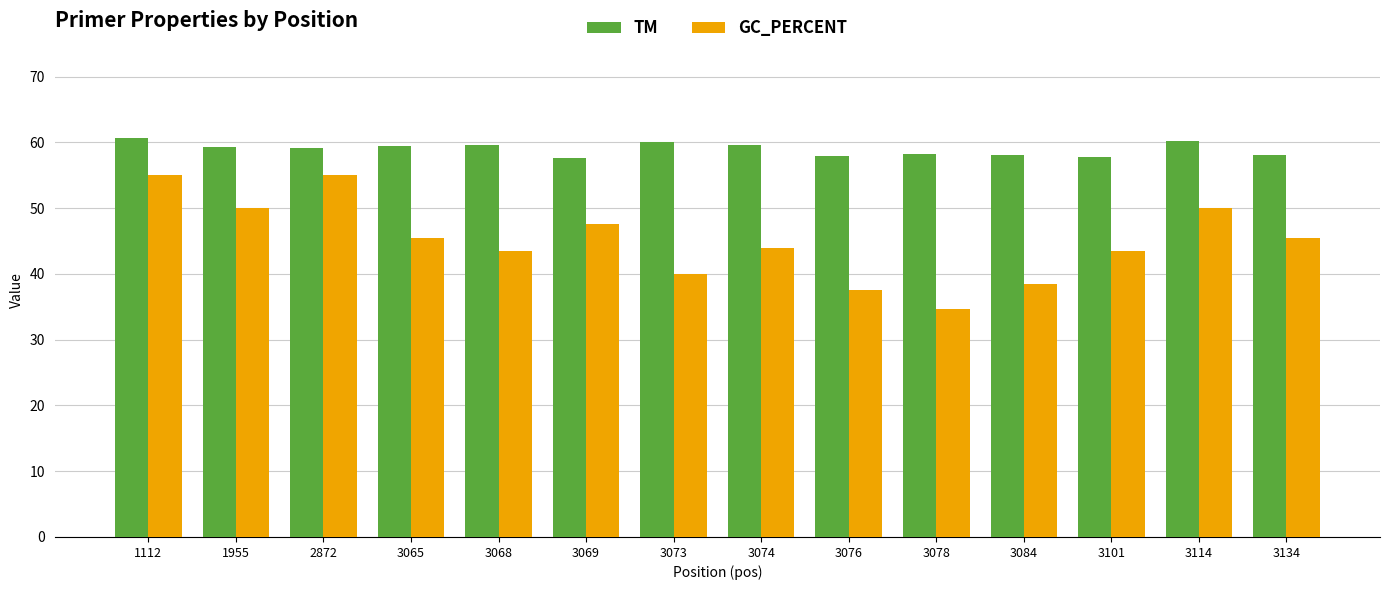

Which series has the widest spread of values?

GC_PERCENT